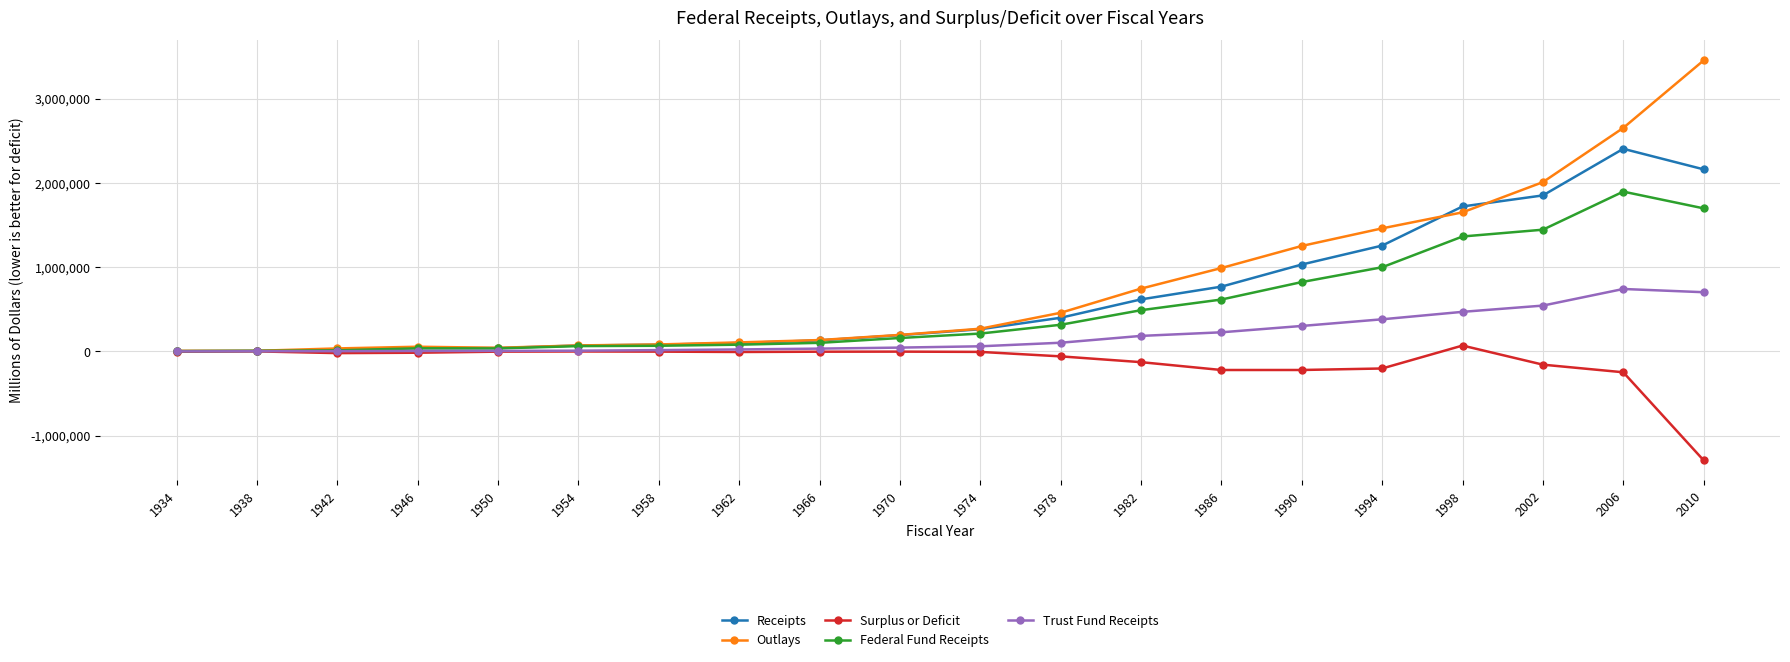

Which category has the highest value in the Receipts series?

2006